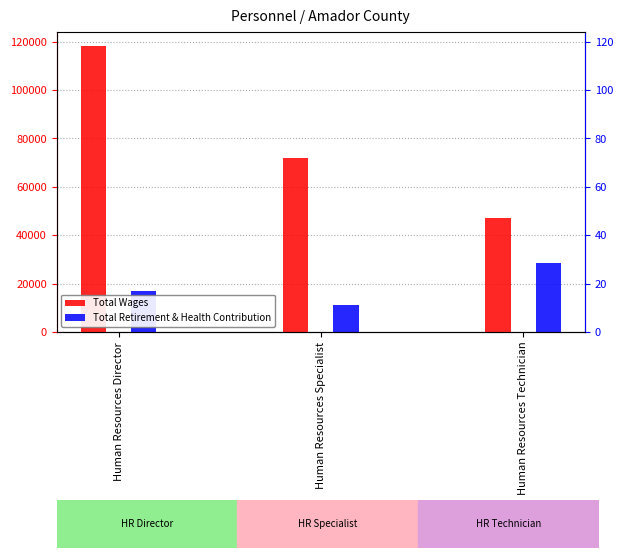

Rank the series by their average value, from highest to lowest.

Total Wages, Total Retirement & Health Contribution